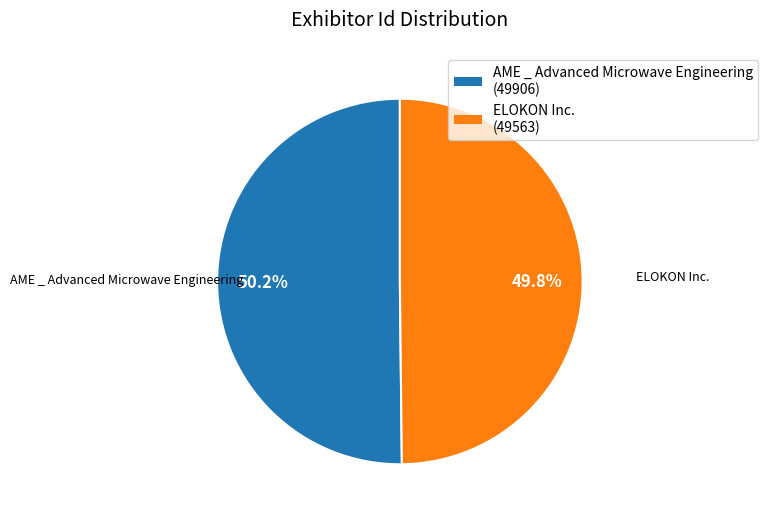

What is the ratio of the value at AME _ Advanced Microwave Engineering to the value at ELOKON Inc.?

1.0